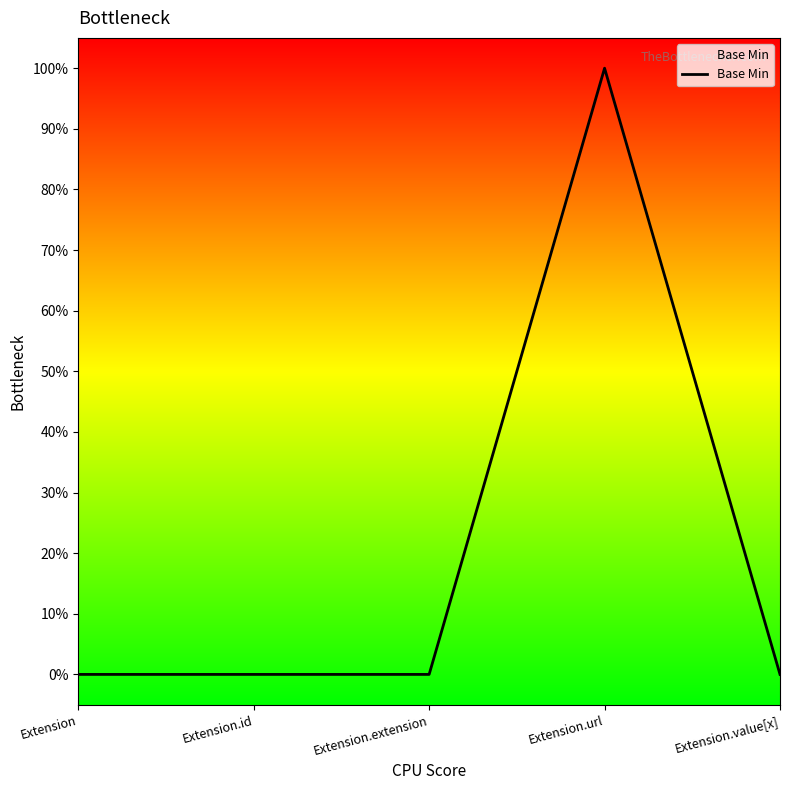

Does the chart have visible grid lines?

No